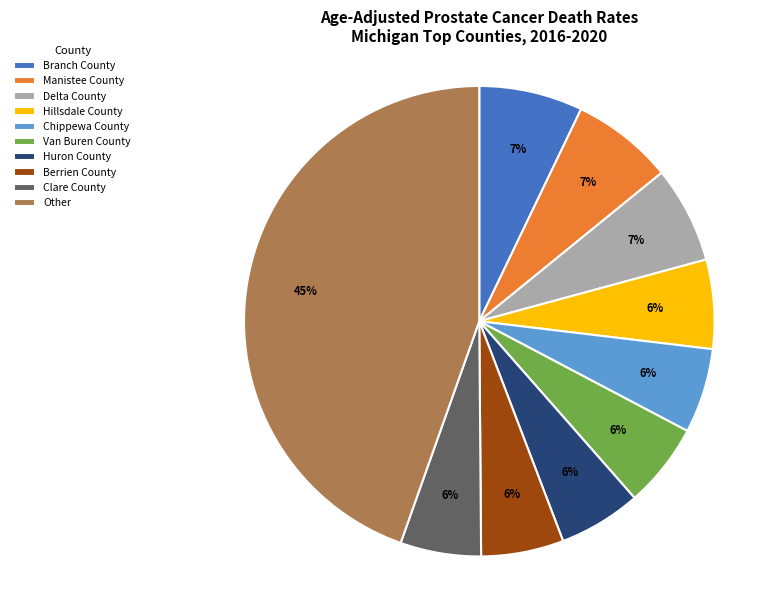

To the nearest percent, what is the difference between the Other and Branch County slice percentages?

37%